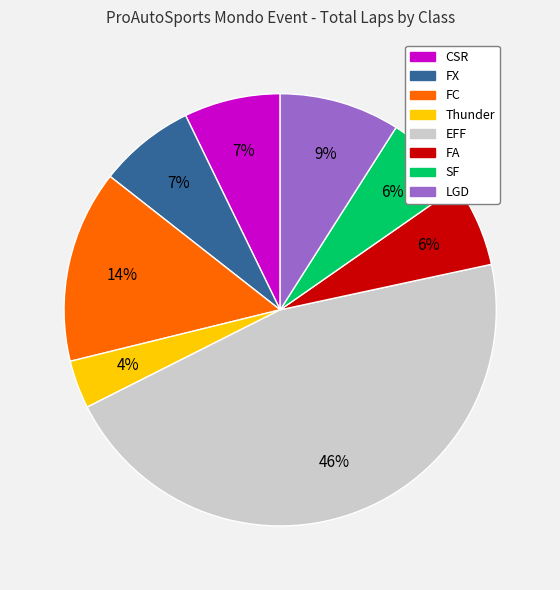

Does any single category account for the majority?

No